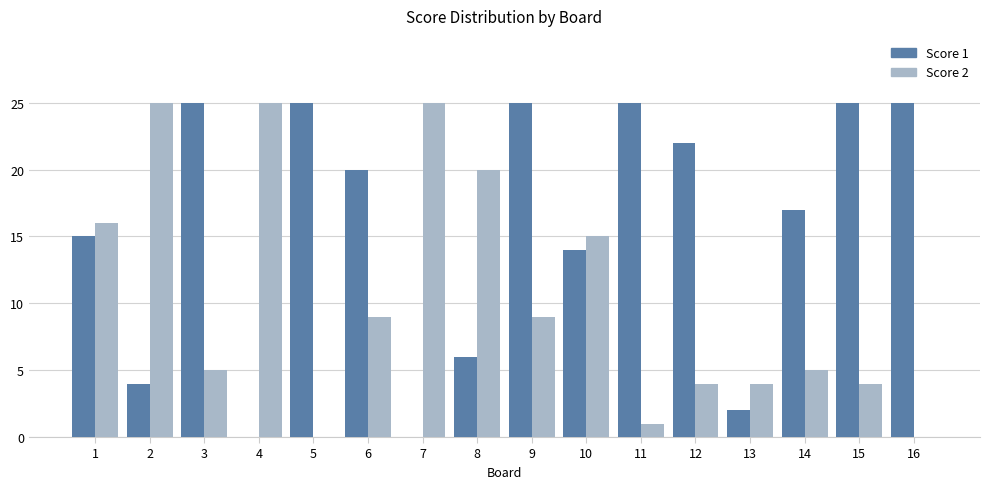

Does the chart contain stacked bars?

No